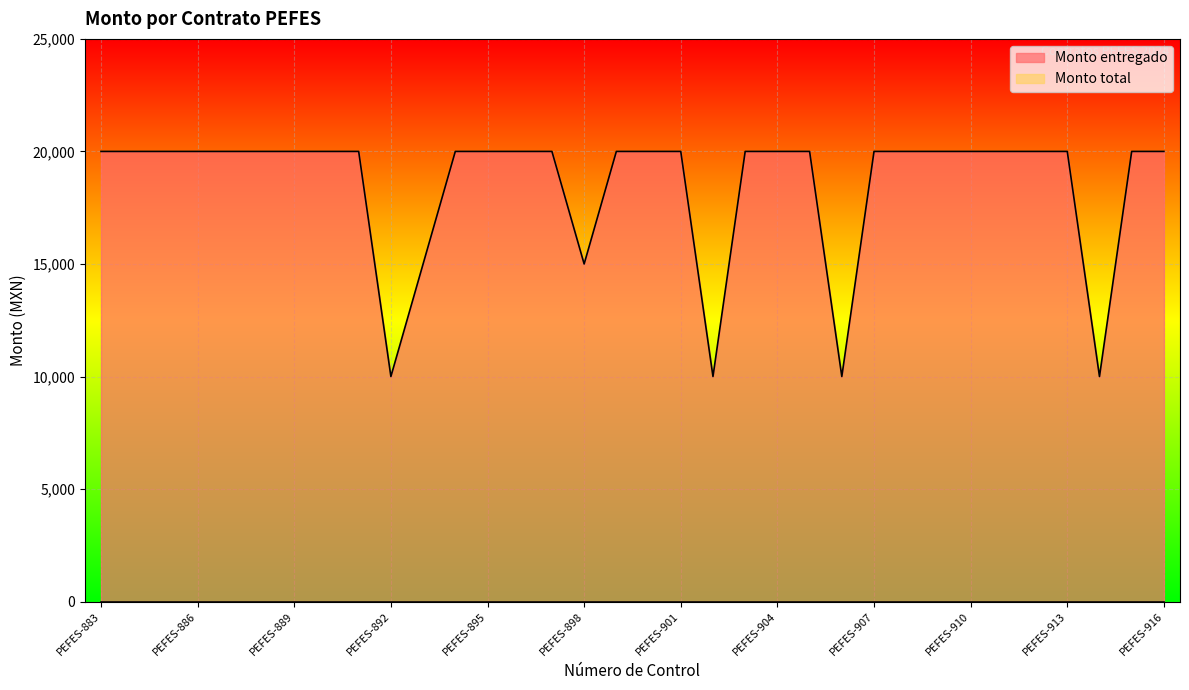

How many series are shown in this chart?

2